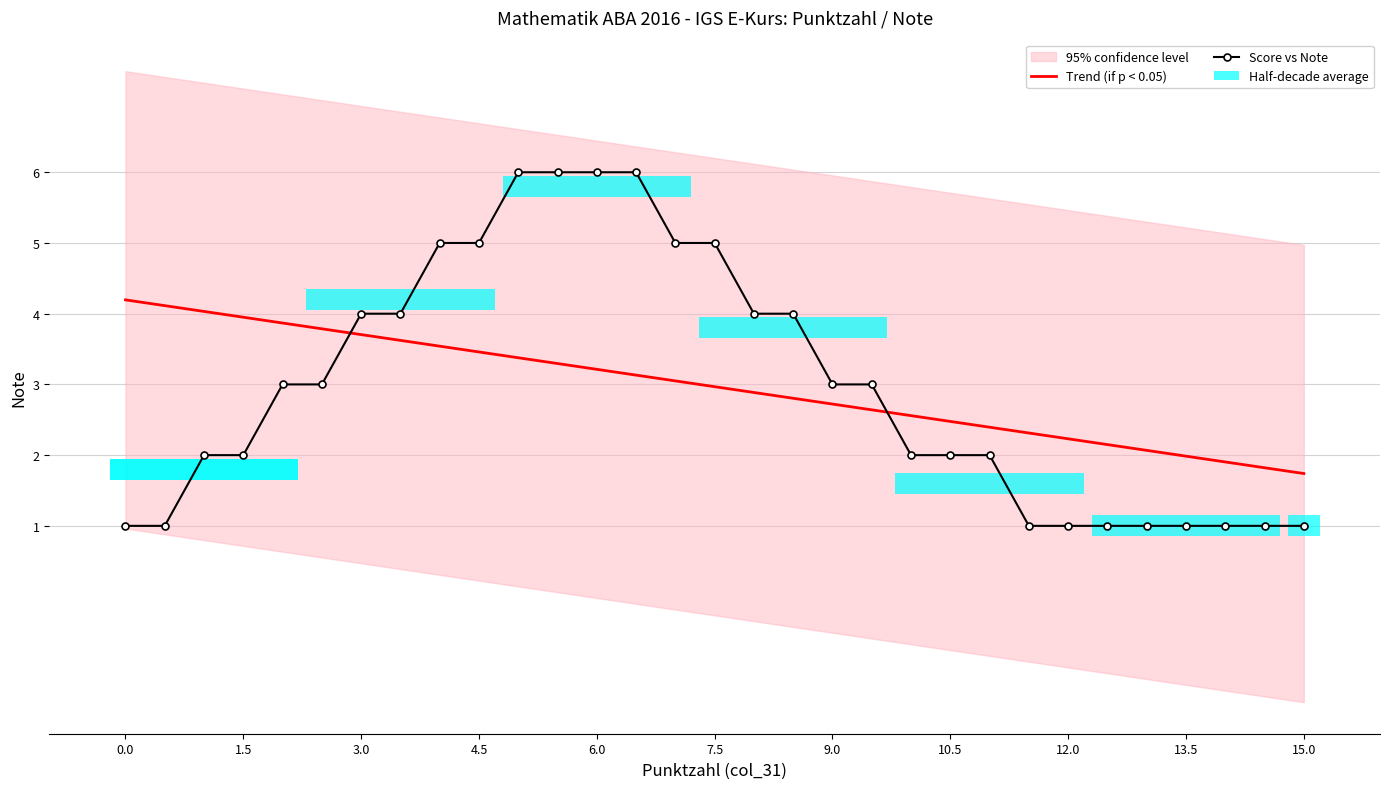

List the series in order of their overall mean, highest first.

Score vs Note, Trend (if p < 0.05)